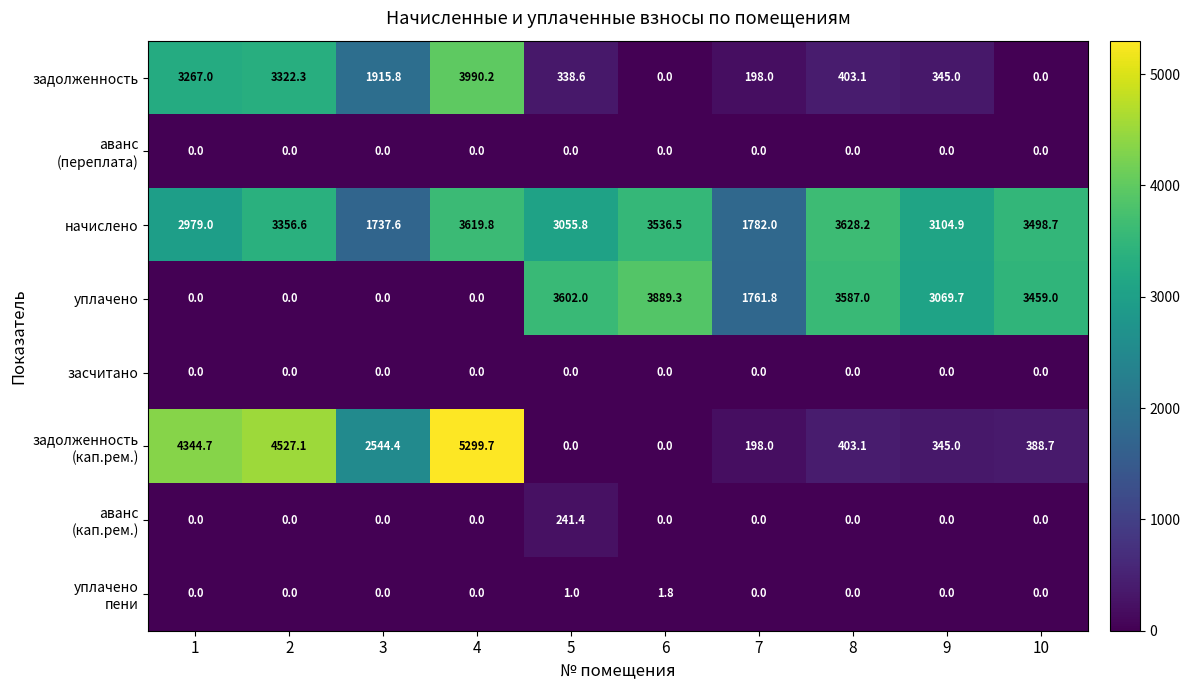

What is the difference between the maximum and minimum values in the уплачено series?

3889.3